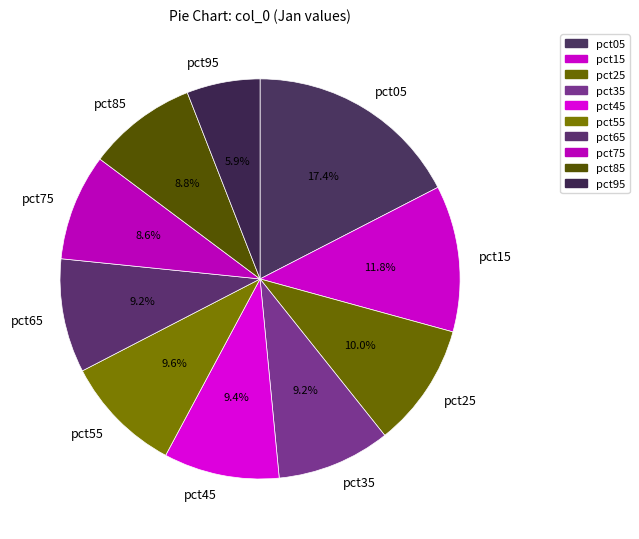

How many slices are in this pie chart?

10